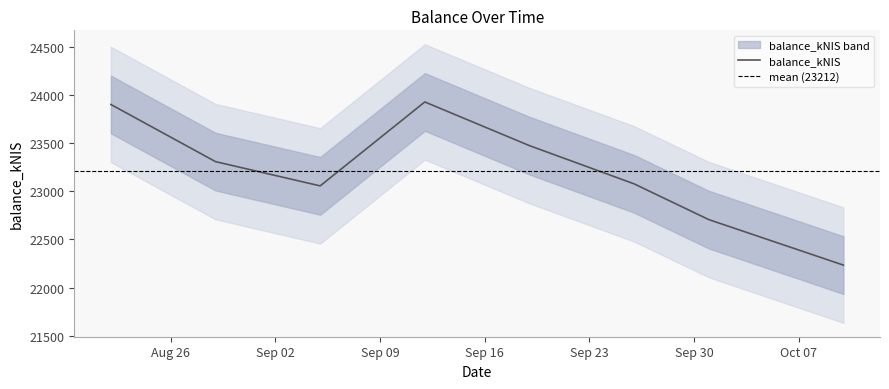

How many values exceed 23309?

4